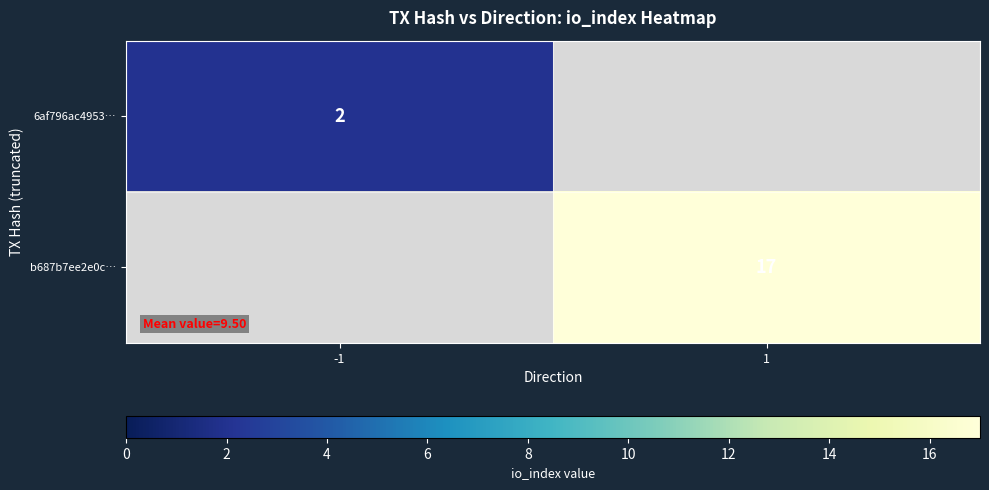

Which has a higher value, -1 or 1?

1